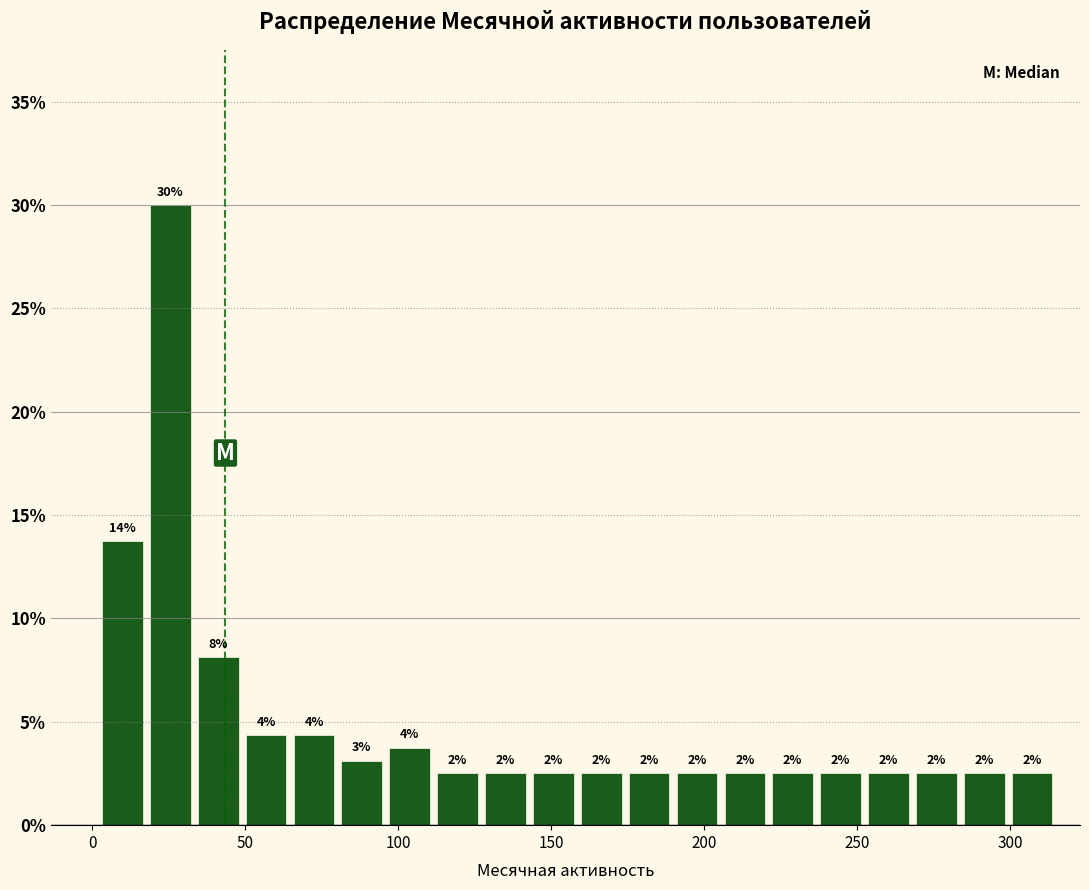

Around what value on the x-axis is the tallest bar? Give the approximate position of its centre, as read against the axis.

25